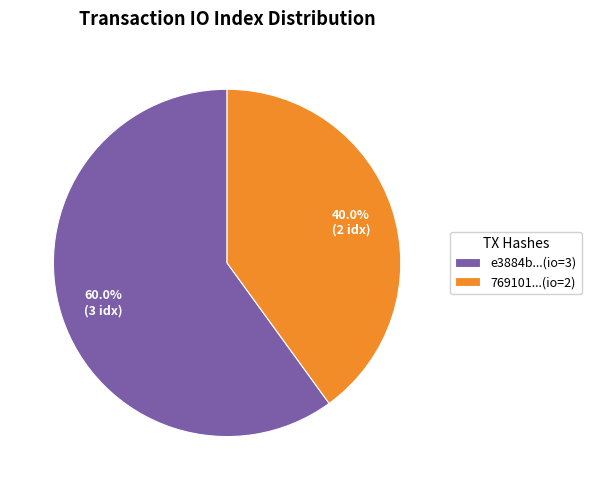

Count the number of slices in the pie.

2